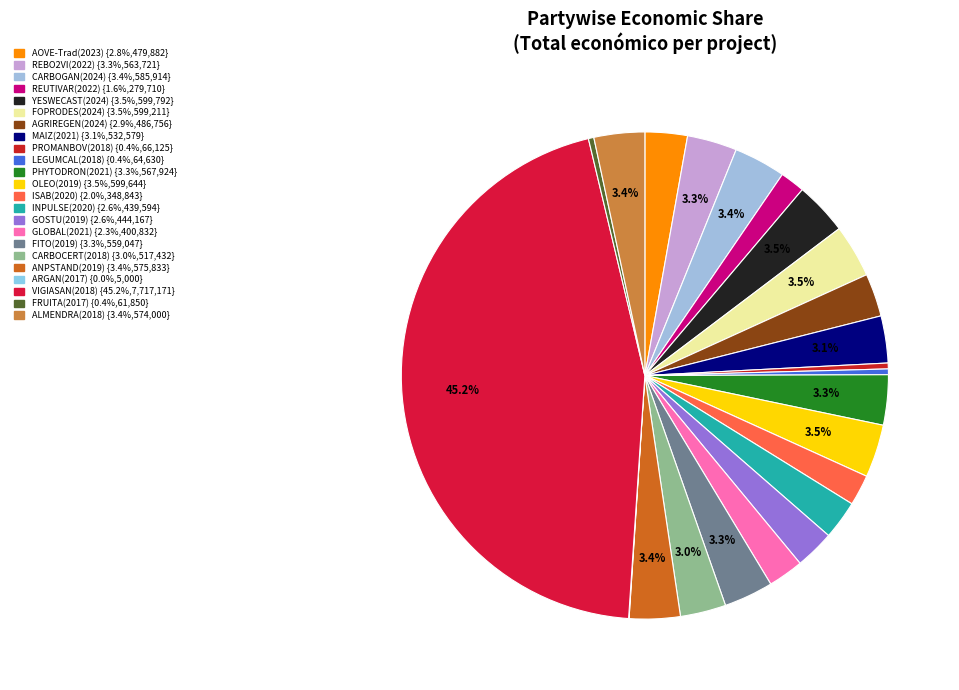

How many segments does this pie chart have?

23